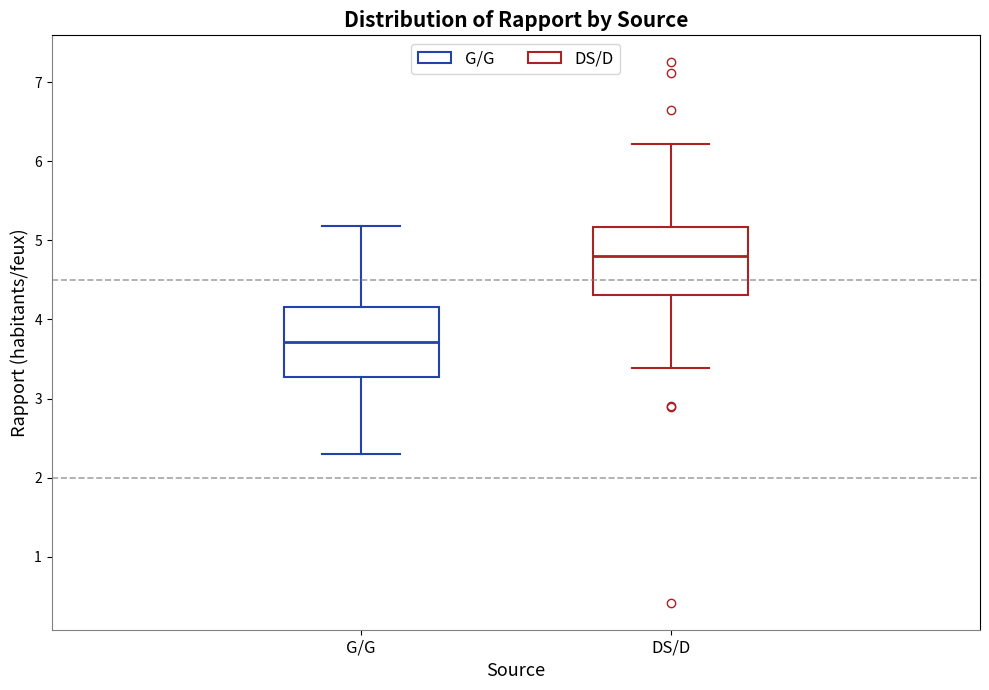

Reading left to right, transcribe this box plot: for each box, give where its median line is, the range the box spans, and where its two whiskers end, as read against the y-axis. The values are not printed on the chart, so give them approximately, as read against the axis.

G/G: median 3.7, box 3.3 to 4.2, whiskers 2.3 to 5.2
DS/D: median 4.8, box 4.3 to 5.2, whiskers 3.4 to 6.2